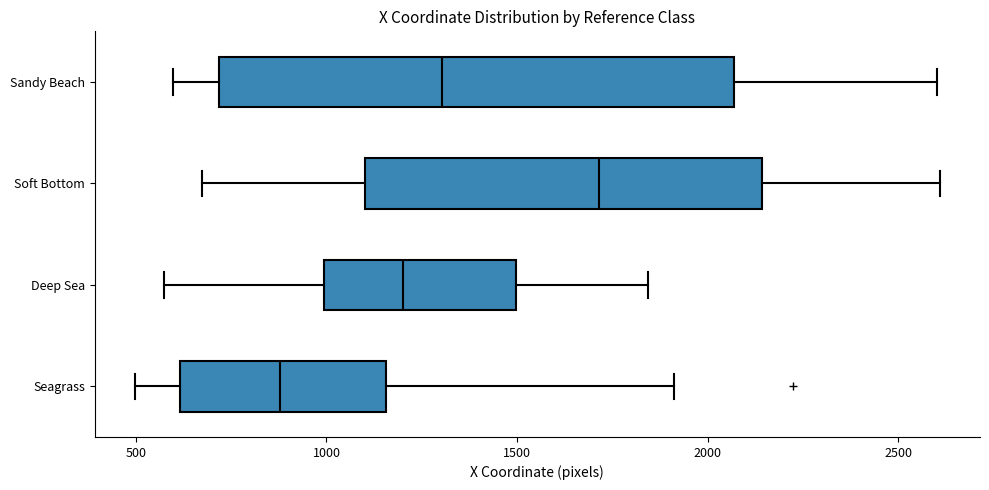

Reading bottom to top, read every box against the x-axis: the position of its median line, the range the box covers, and the ends of its whiskers. The values are not printed on the chart, so give them approximately, as read against the axis.

Seagrass: median 900, box 600 to 1150, whiskers 500 to 1900
Deep Sea: median 1200, box 1000 to 1500, whiskers 550 to 1850
Soft Bottom: median 1700, box 1100 to 2150, whiskers 650 to 2600
Sandy Beach: median 1300, box 700 to 2050, whiskers 600 to 2600